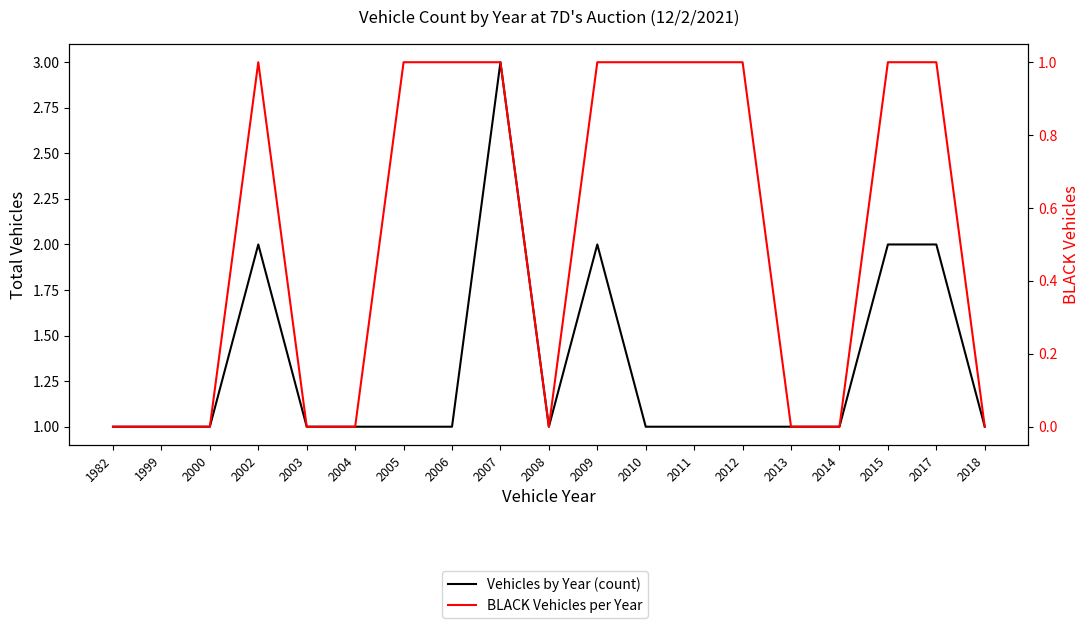

How many interior local peaks does the Vehicles by Year (count) series have?

3